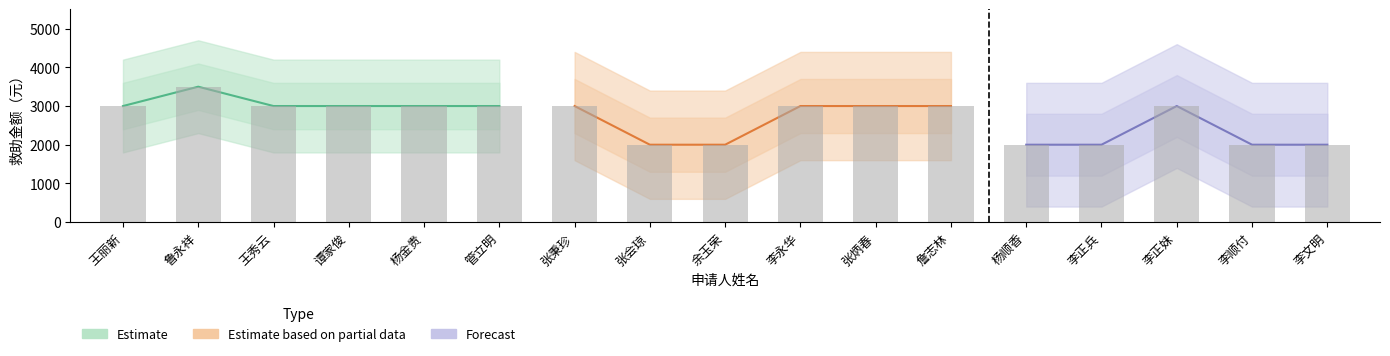

Count the values in the range 2000 to 3000.

16